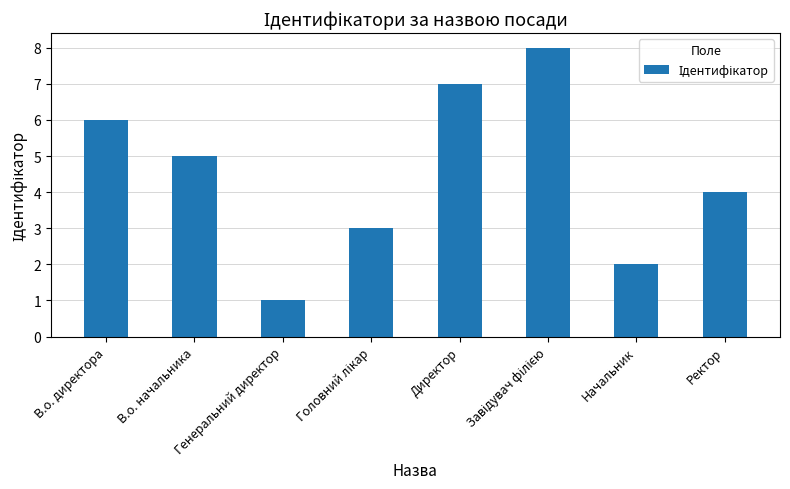

Which has a higher value, В.о. директора or В.о. начальника?

В.о. директора